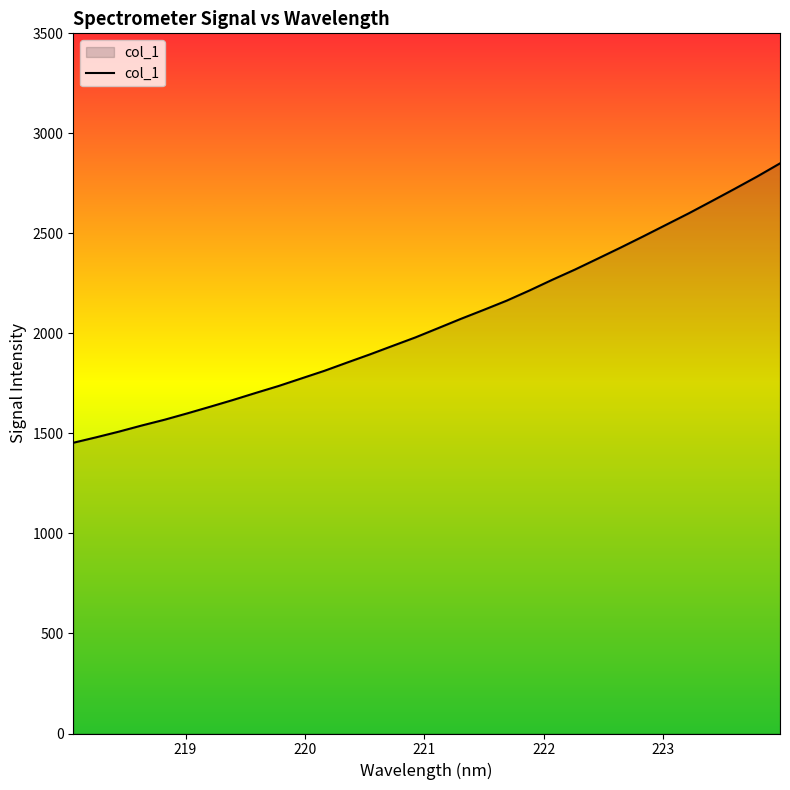

Reading left to right, extract all data points from this chart.

1453.3	1480.5	1509.0	1539.6	1568.5	1600.4	1633.5	1667.3	1702.6	1737.2	1775.0	1812.7	1854.2	1895.0	1937.7	1980.1	2026.5	2073.1	2117.8	2163.6	2214.5	2267.9	2319.3	2373.9	2428.9	2485.3	2543.0	2600.7	2661.1	2722.2	2784.4	2849.9